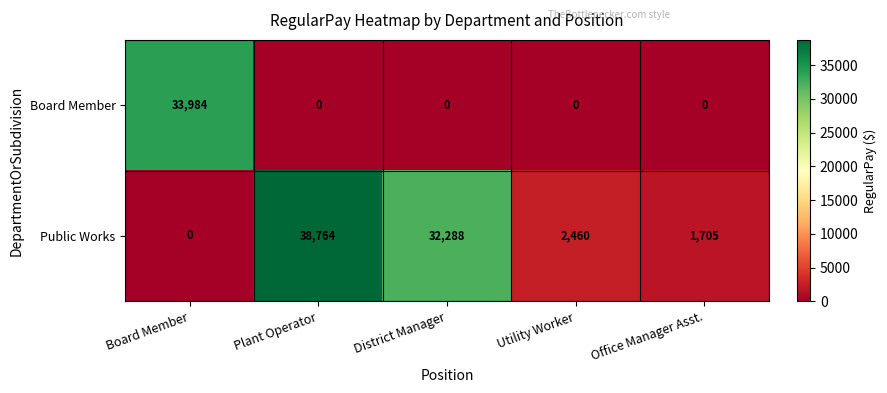

What is the greatest value displayed?

38764